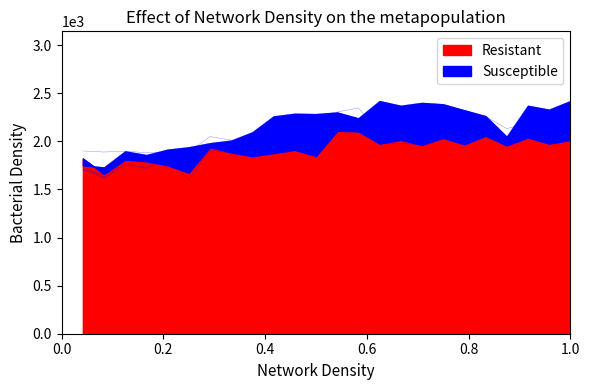

What is the maximum value for Resistant?

2109.5